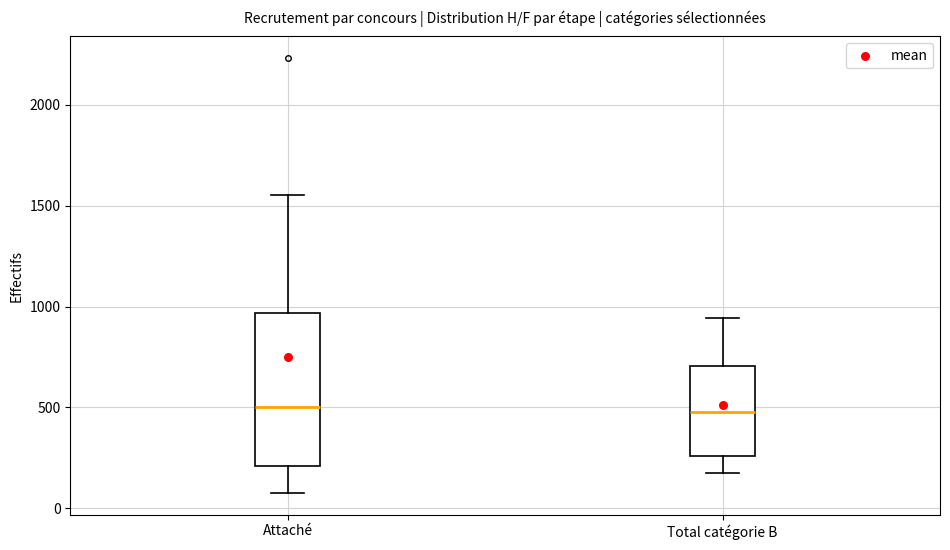

Comparing the boxes themselves (not the whiskers), which one is the tallest?

Attaché